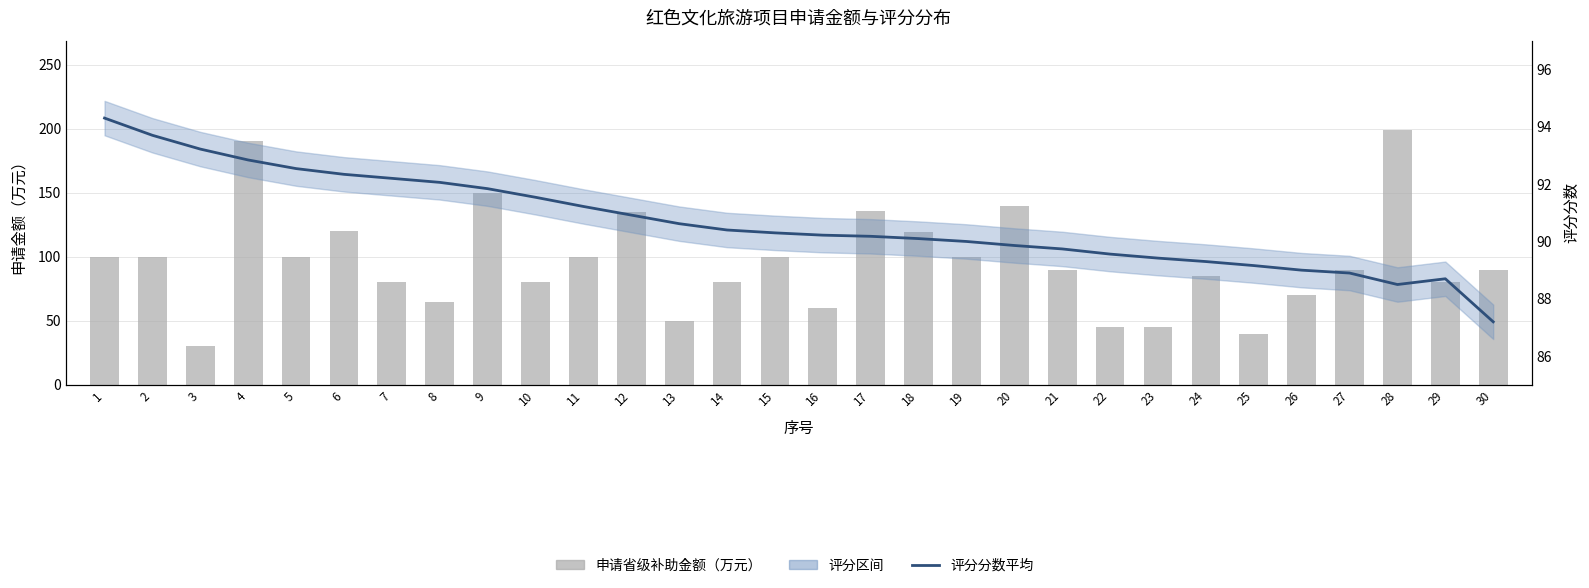

Reading left to right, transcribe all the data shown in this chart.

申请省级补助金额（万元）: 1=100.0	2=100.0	3=30.0	4=190.0	5=100.0	6=120.0	7=80.0	8=65.0	9=150.0	10=80.0	11=100.0	12=135.0	13=50.0	14=80.0	15=100.0	16=60.0	17=136.0	18=119.0	19=100.0	20=140.0	21=90.0	22=45.0	23=45.0	24=85.0	25=40.0	26=70.0	27=90.0	28=199.0	29=80.0	30=90.0
评分分数平均: 1=94.3	2=93.7	3=93.2	4=92.8	5=92.5	6=92.3	7=92.2	8=92.1	9=91.8	10=91.5	11=91.2	12=90.9	13=90.6	14=90.4	15=90.3	16=90.2	17=90.2	18=90.1	19=90.0	20=89.9	21=89.7	22=89.6	23=89.4	24=89.3	25=89.2	26=89.0	27=88.9	28=88.5	29=88.7	30=87.2